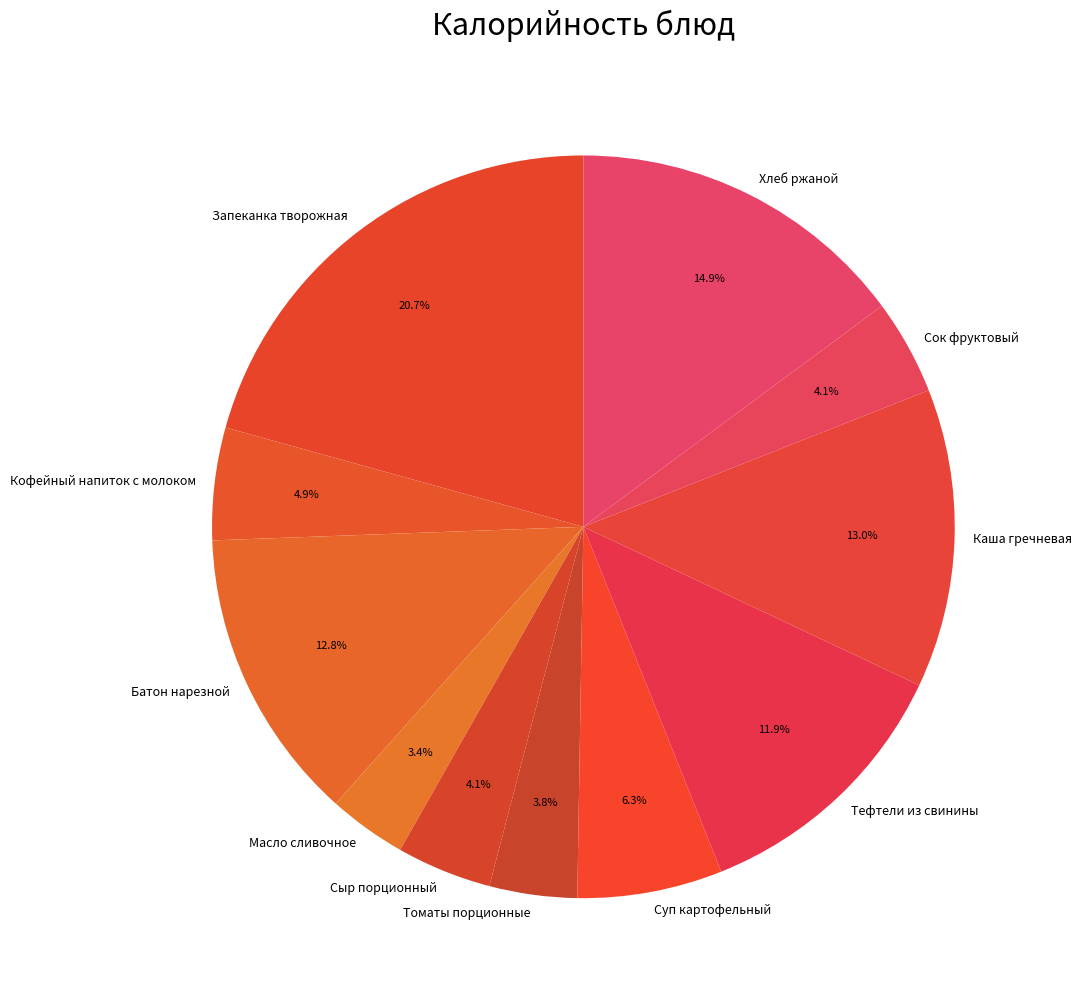

To the nearest percent, what portion does Суп картофельный represent?

6%